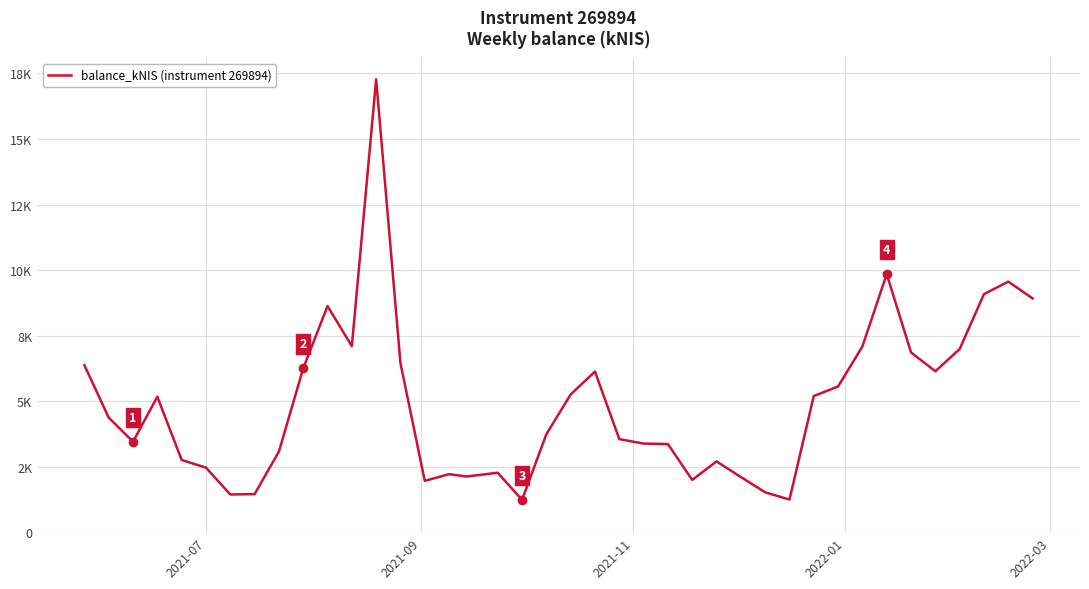

What is the value of the 17th point from the left?

2122.7